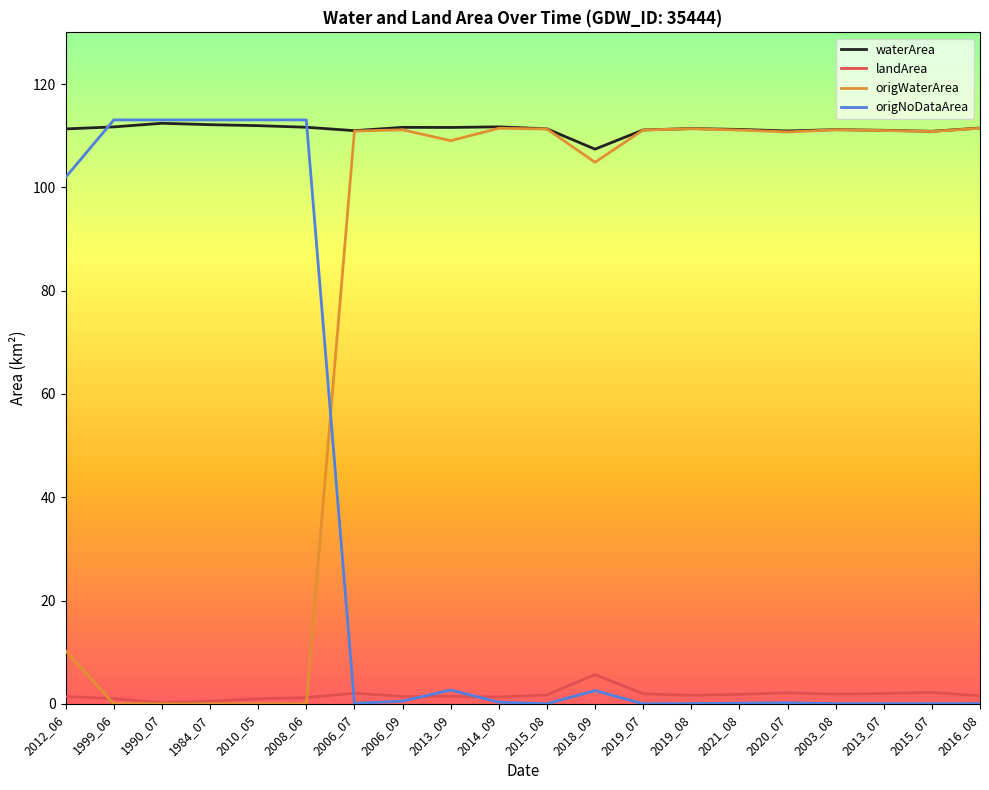

In waterArea, how many points are lower than both neighbors (excluding endpoints)?

5